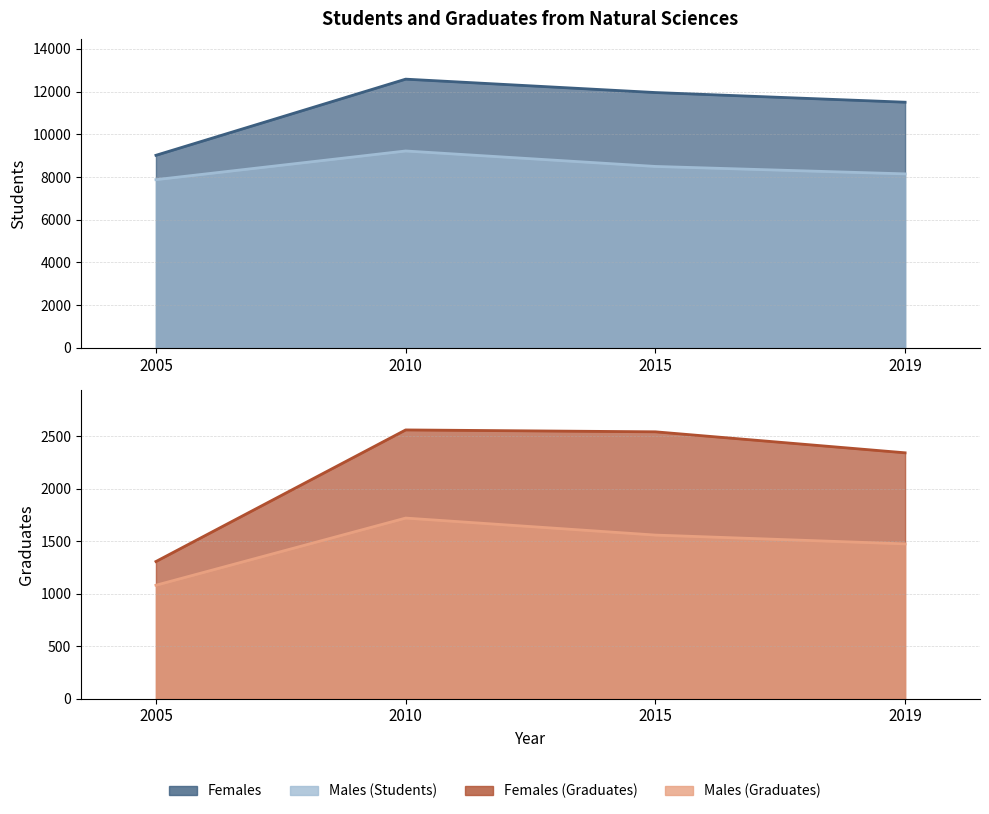

What is the sum of the Females_Students values at 2019 and 2005?

20520